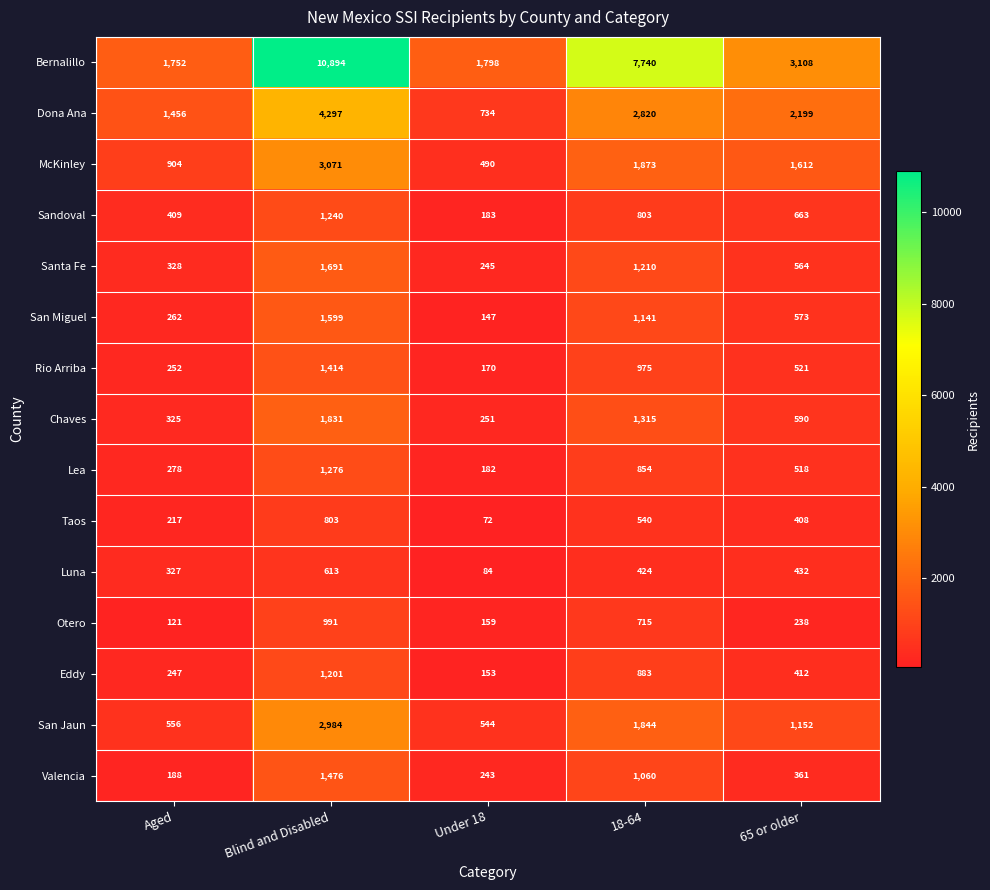

What is the difference between the highest and lowest values at 65 or older?

2870